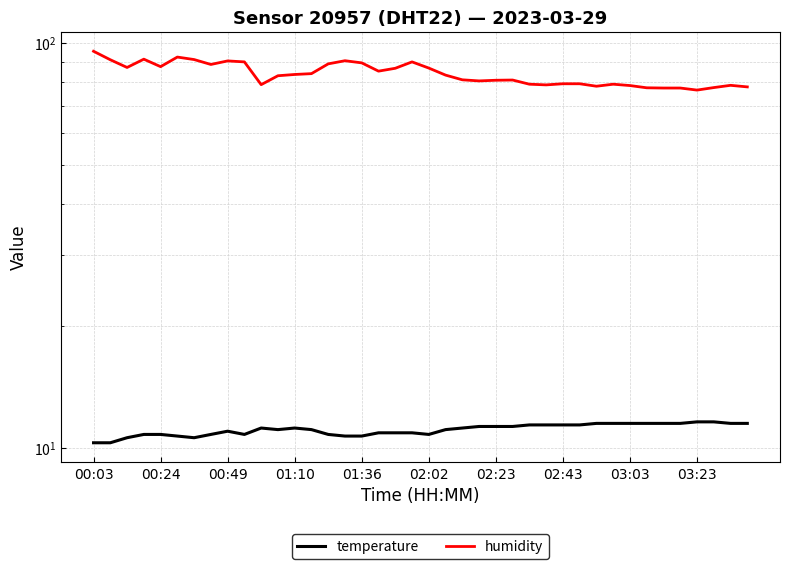

What are all the series names shown in the legend?

temperature, humidity